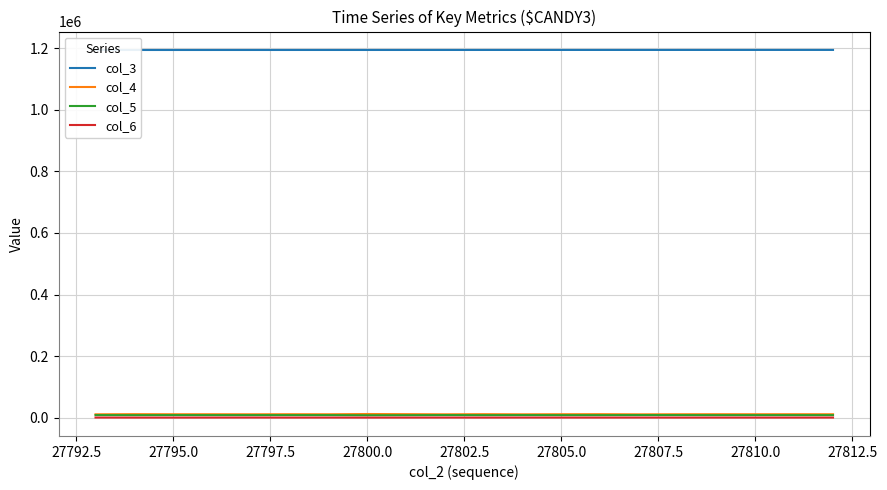

Is it true that col_4 equals 11393 at 27810.0?

True